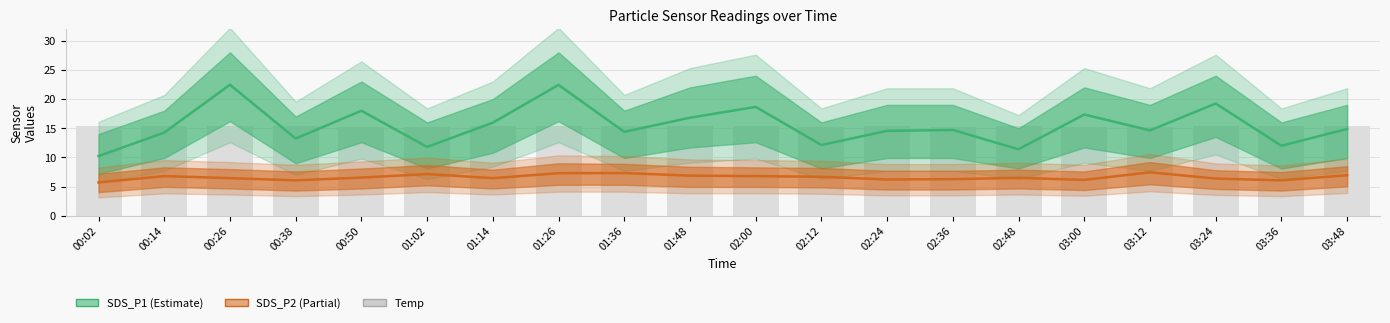

Rank the categories by Temp value from highest to lowest.

00:02, 00:26, 00:14, 00:38, 01:14, 01:26, 01:36, 01:48, 02:00, 02:24, 02:48, 03:24, 03:36, 03:48, 00:50, 01:02, 02:12, 02:36, 03:00, 03:12